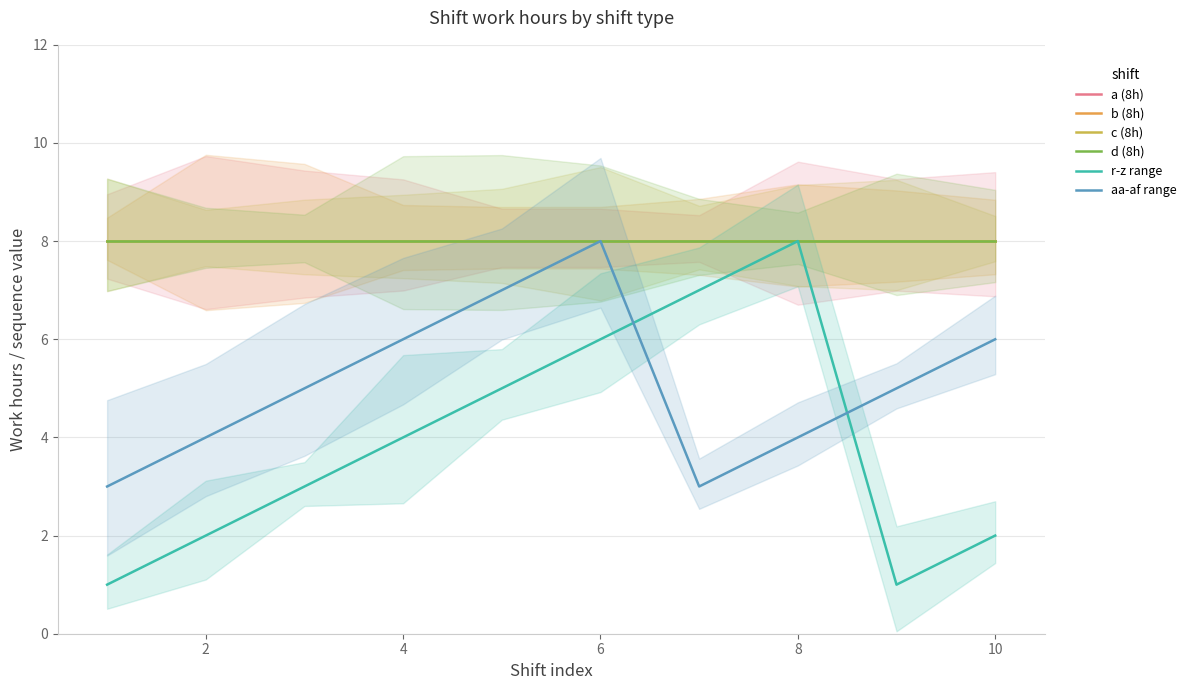

Read the aa-af range value at 8.

4